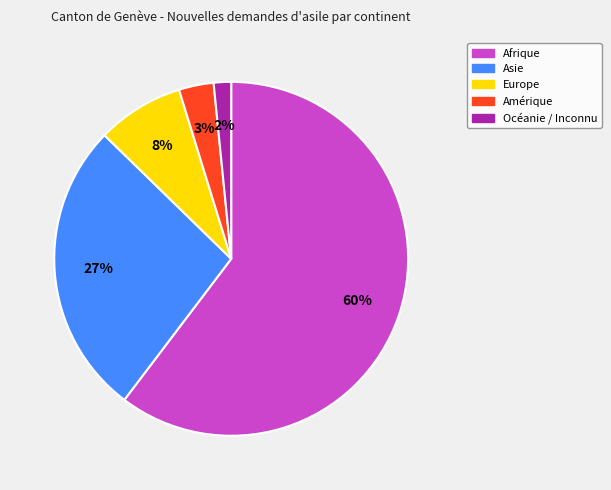

Which has a higher value, Amérique or Europe?

Europe